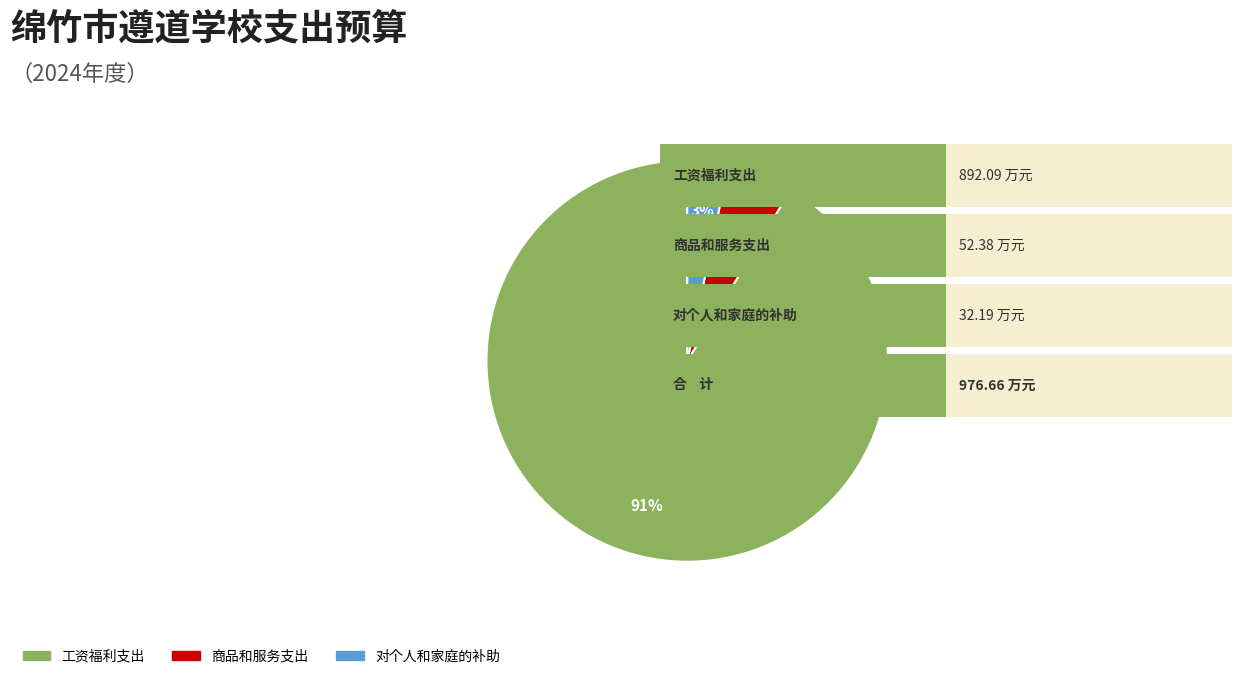

How many segments does this pie chart have?

3